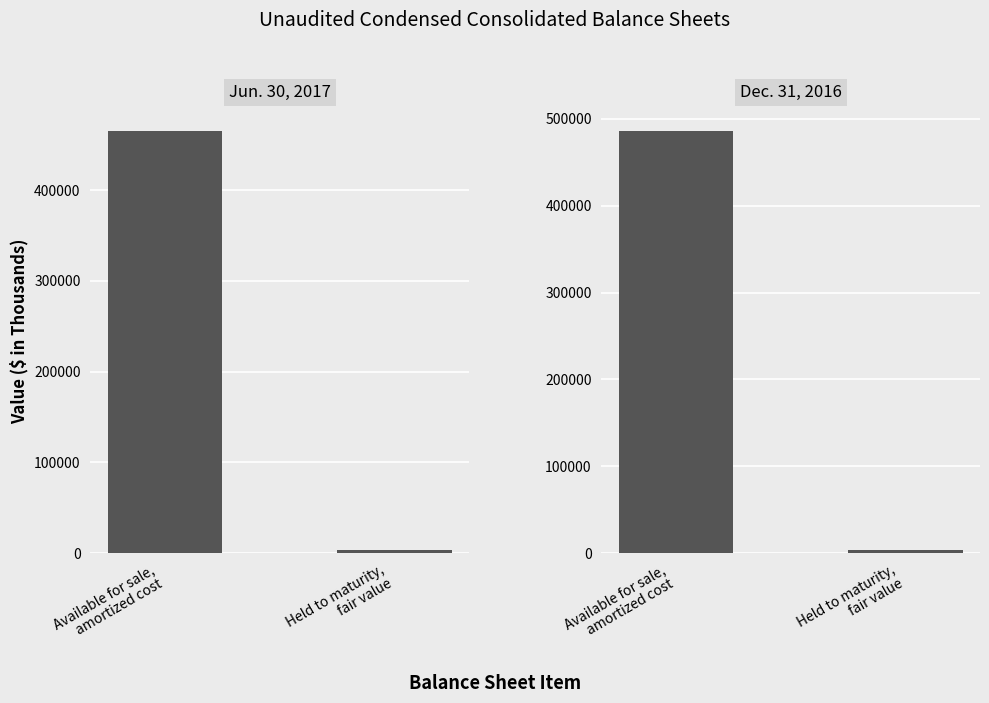

List the series in order of their peak value, highest first.

Dec. 31, 2016, Jun. 30, 2017